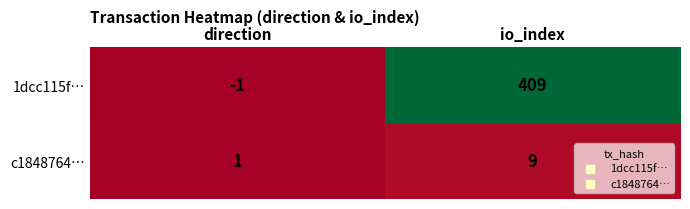

At which label is 1dcc115f… closest to 204?

direction